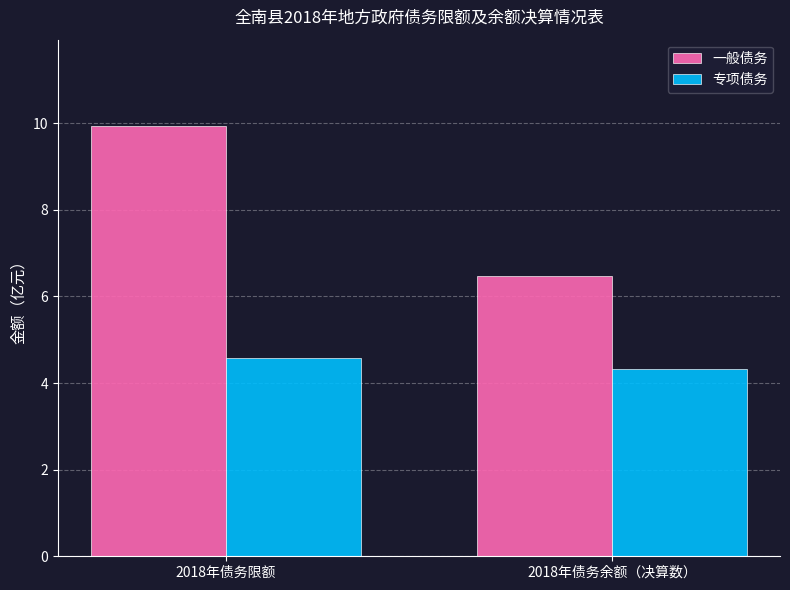

At how many categories does at least one series exceed 6?

2